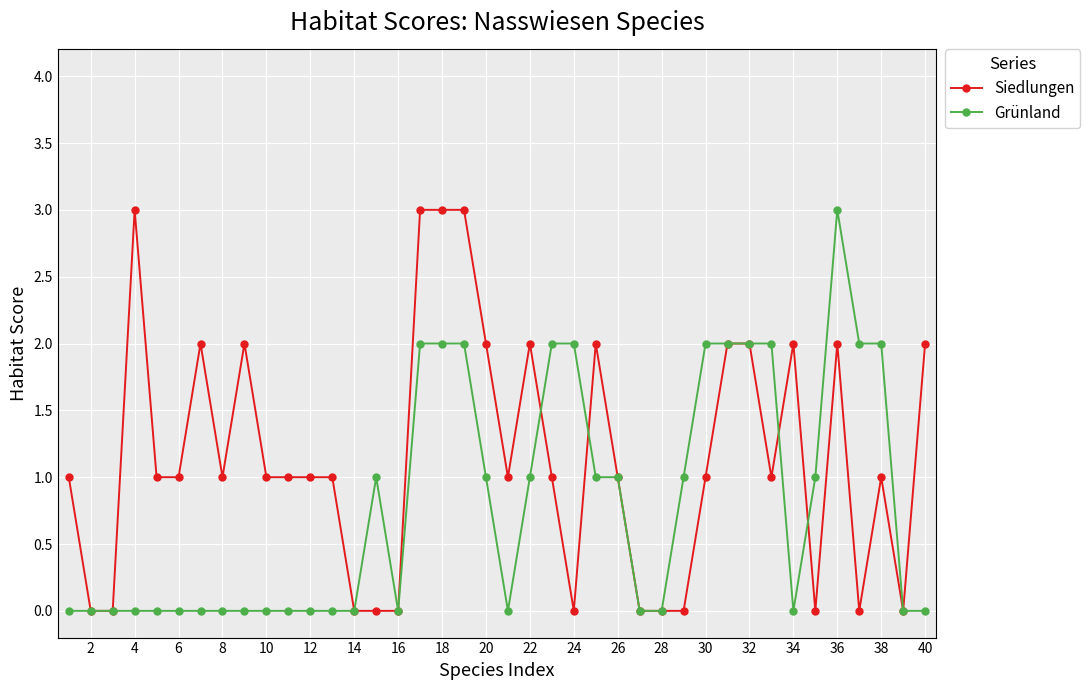

True or false: Grünland has more than 0 points higher than both neighbors.

True